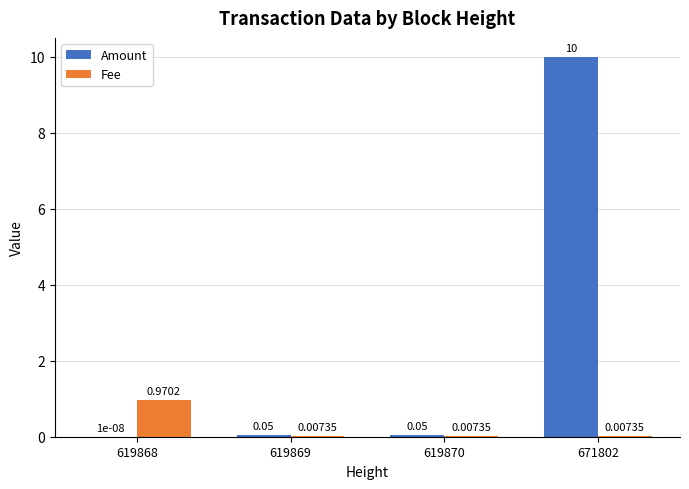

Is the value of Fee at 619869 greater than the value of Amount at 619868?

Yes